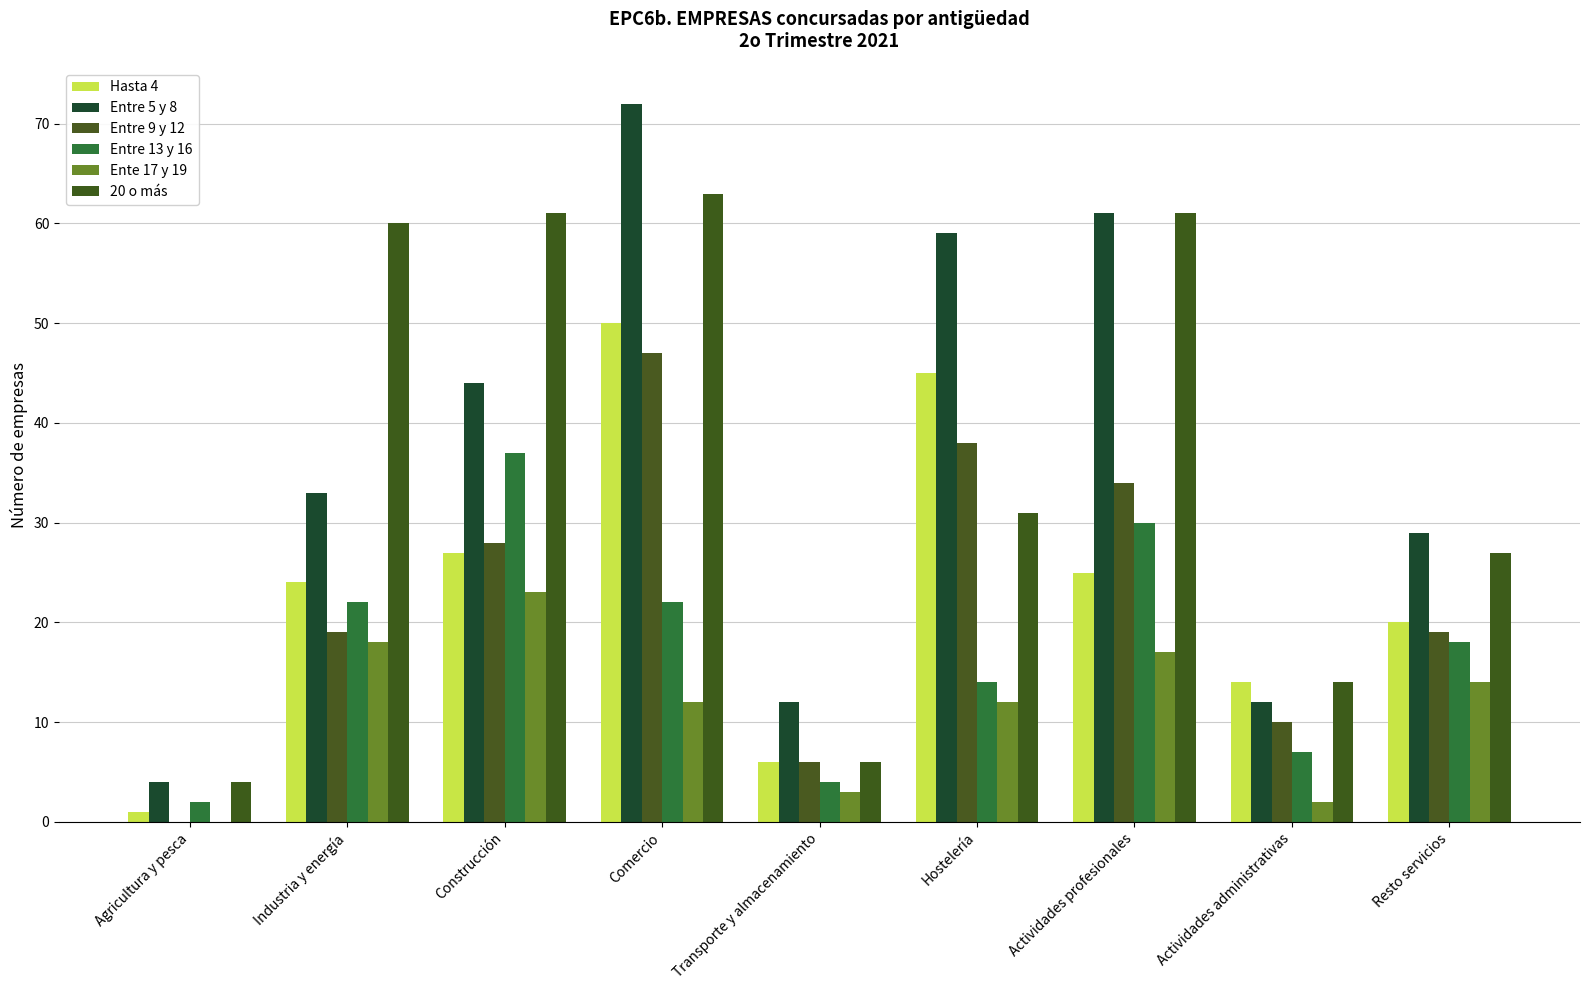

What is the difference between the maximum and minimum values in the Entre 13 y 16 series?

35